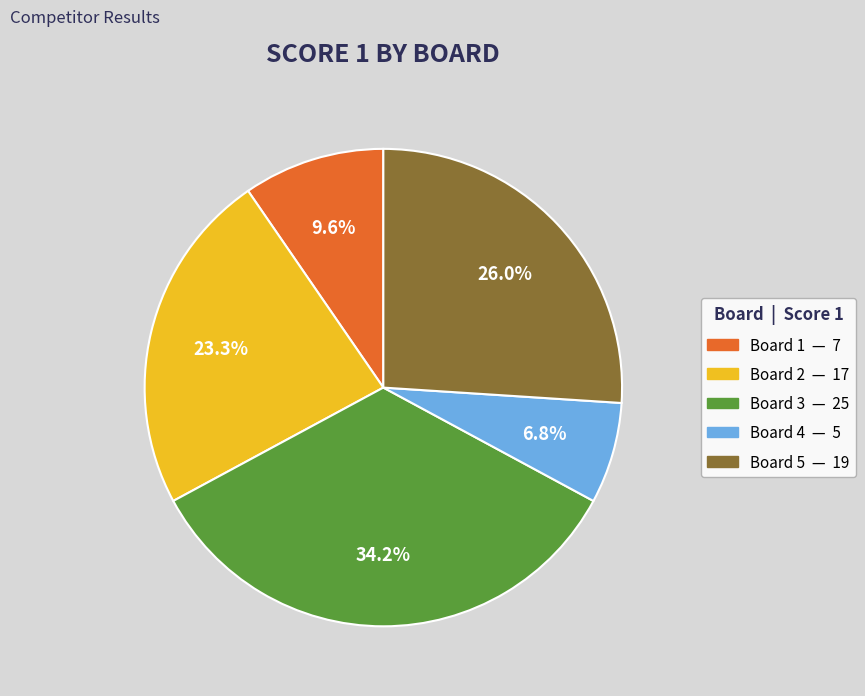

Count the number of slices in the pie.

5